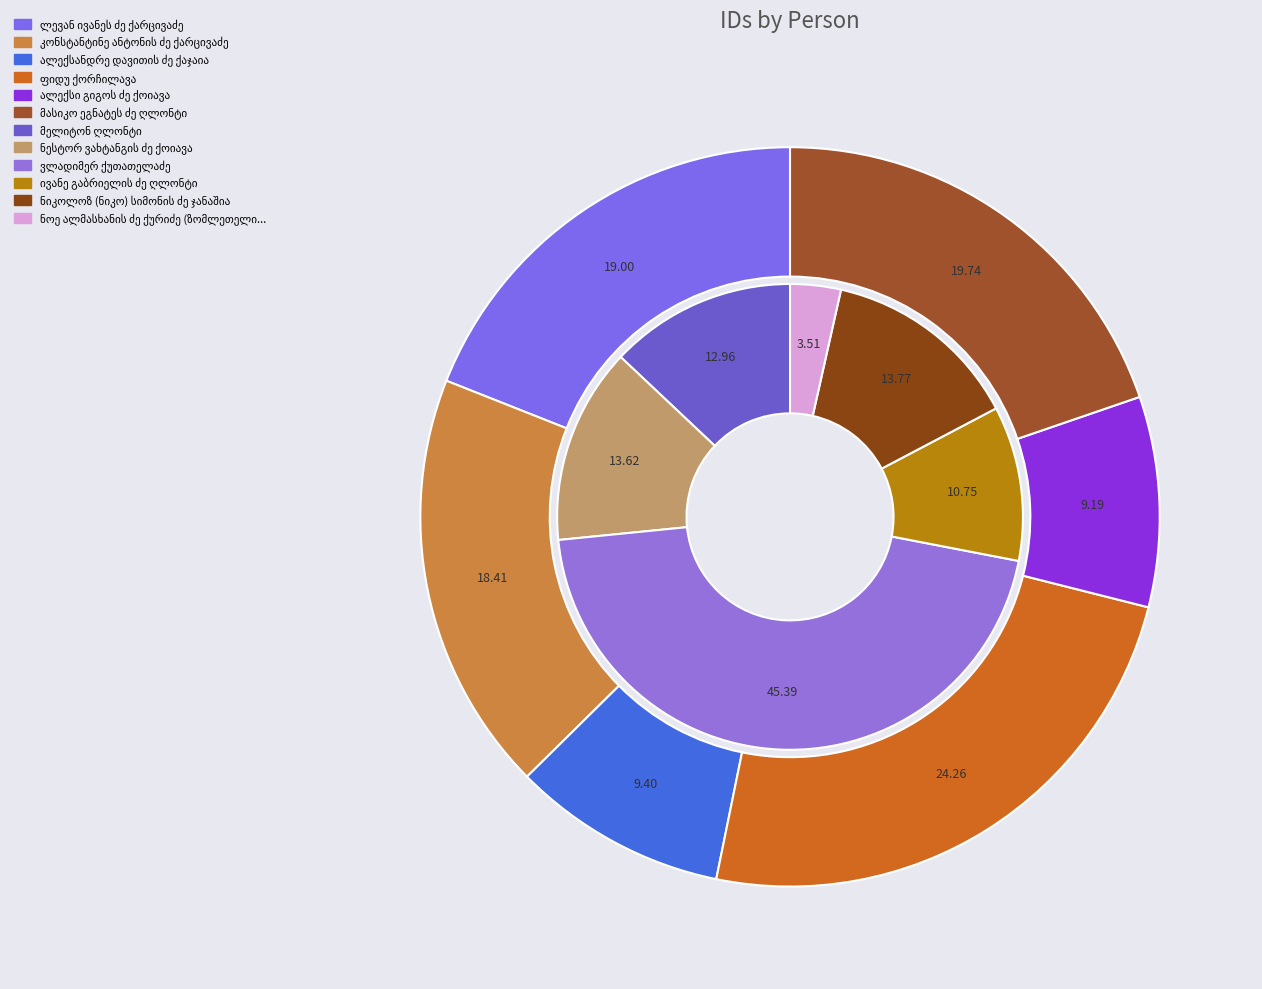

Does any single category account for the majority?

No